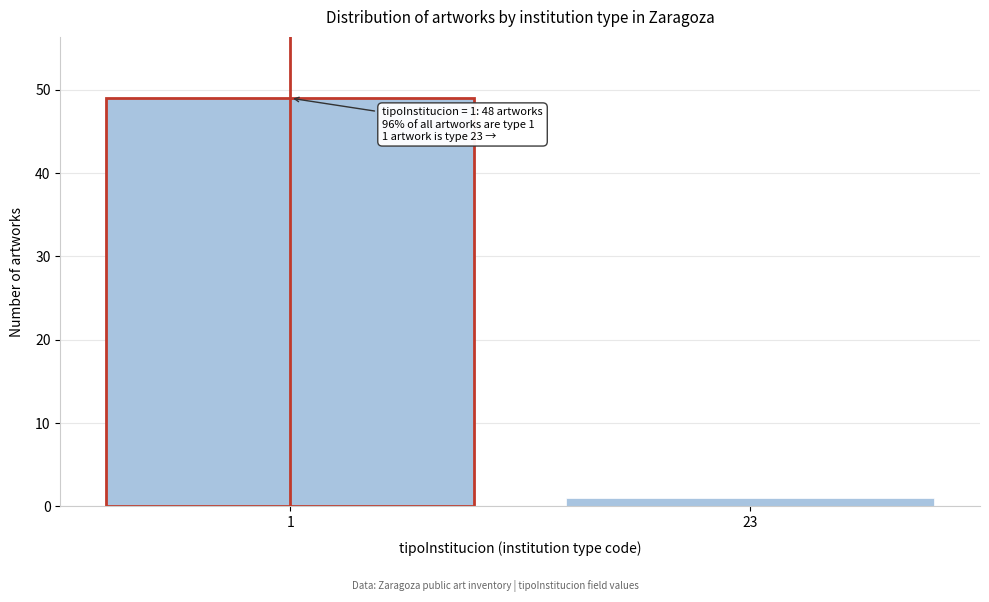

Reading right to left, extract all data points from this chart.

1	49